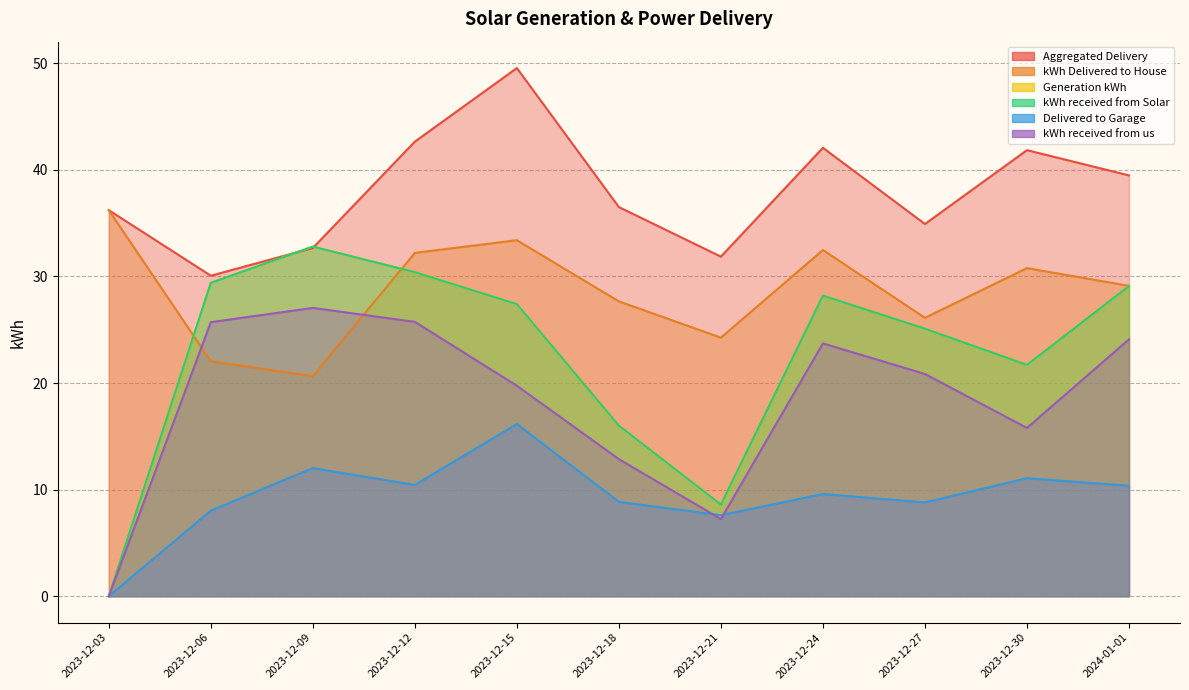

In Delivered to Garage, how many points are lower than both neighbors (excluding endpoints)?

3